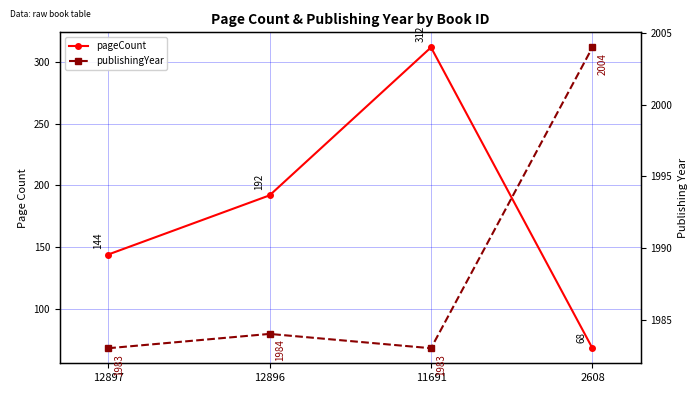

What is the minimum value for pageCount?

68